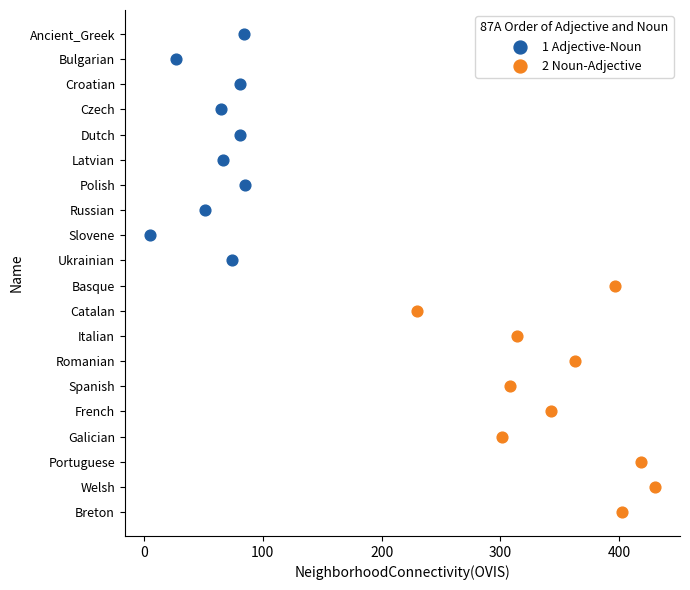

Which series contains the highest Y value?

2 Noun-Adjective